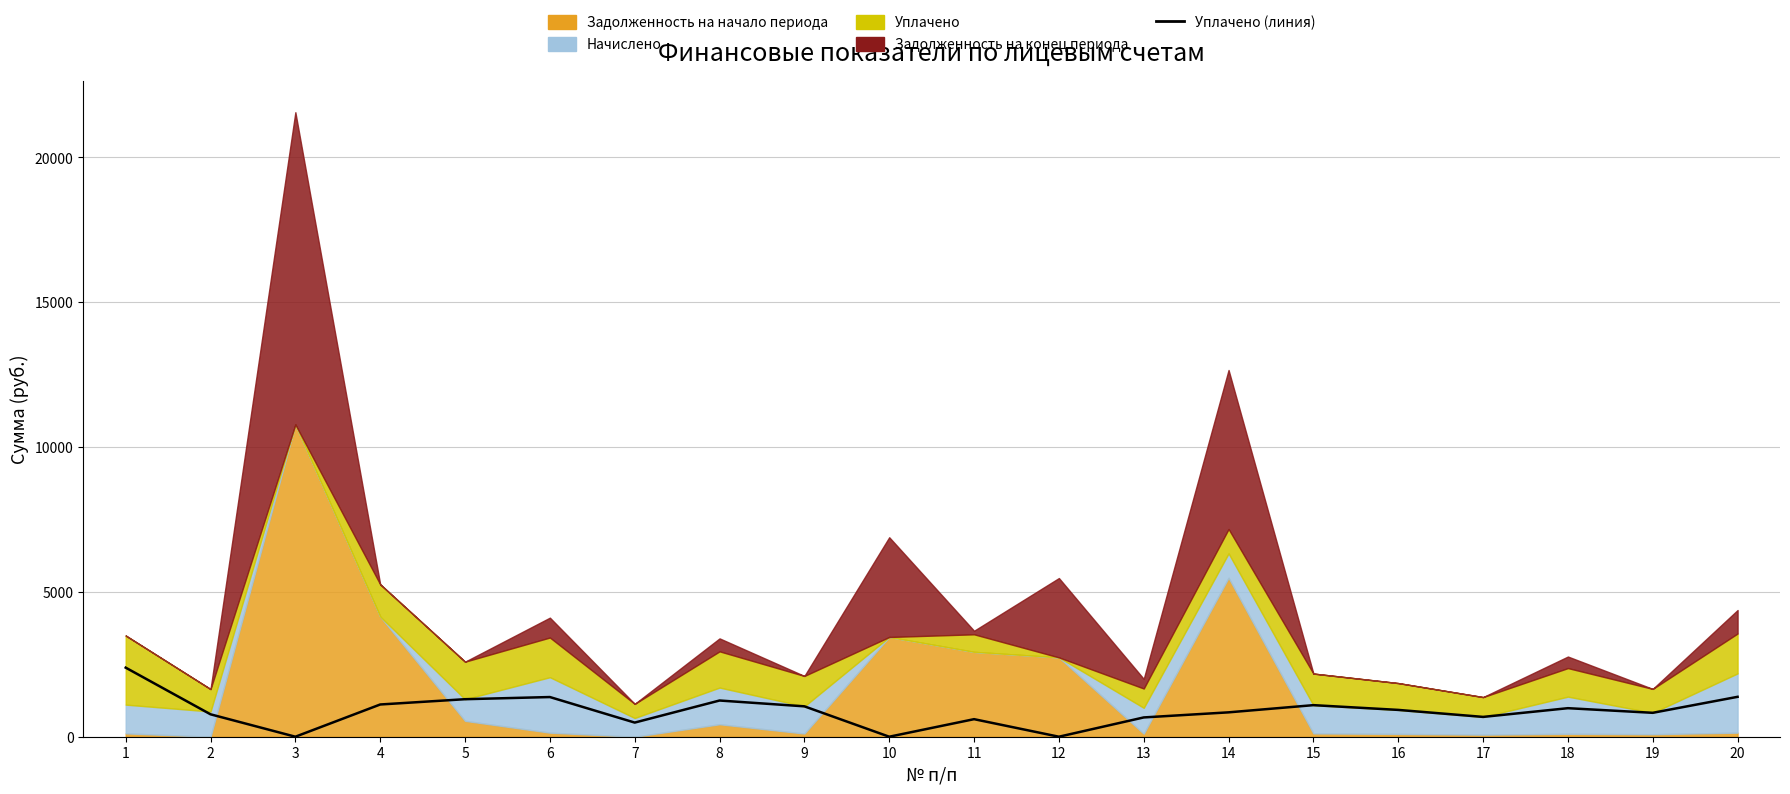

What is the difference between the second highest and minimum values?

1377.1